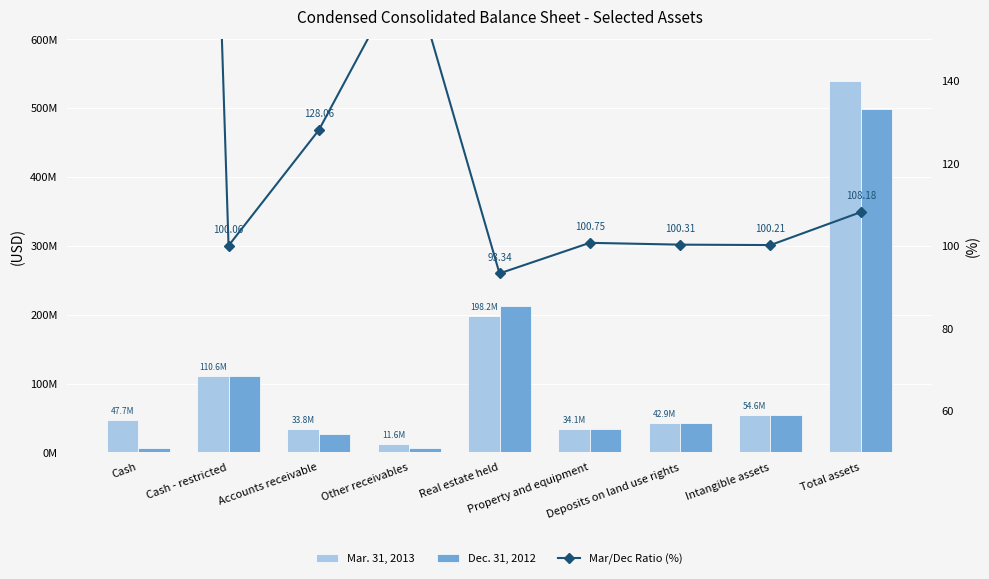

How many values in the Dec. 31, 2012 series are below 42748017?

4